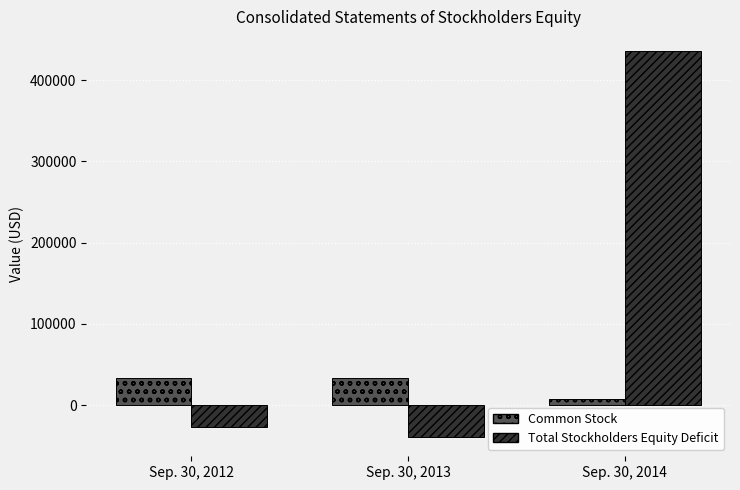

What is the minimum value shown in the chart?

-39240